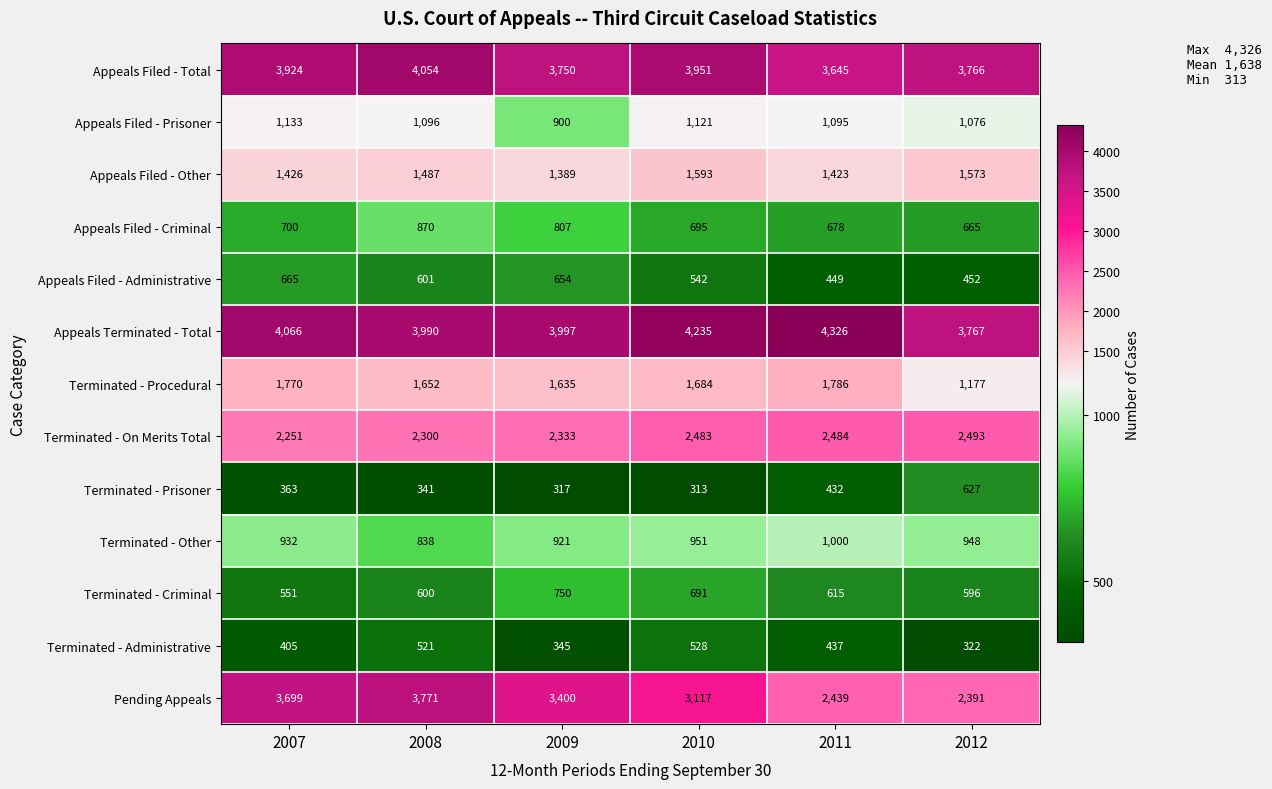

The value of Appeals Filed - Other at 2012 is 917. True or false?

False